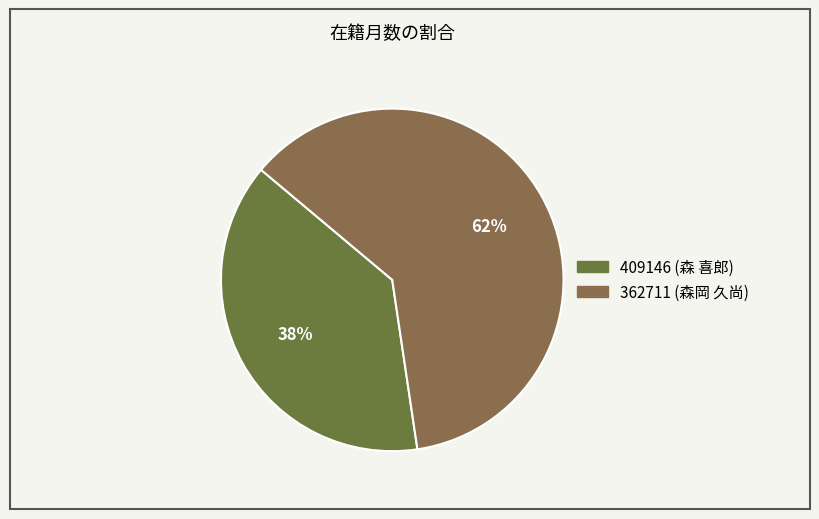

The 362711 (森岡 久尚) slice represents 75% of the pie. True or false?

False